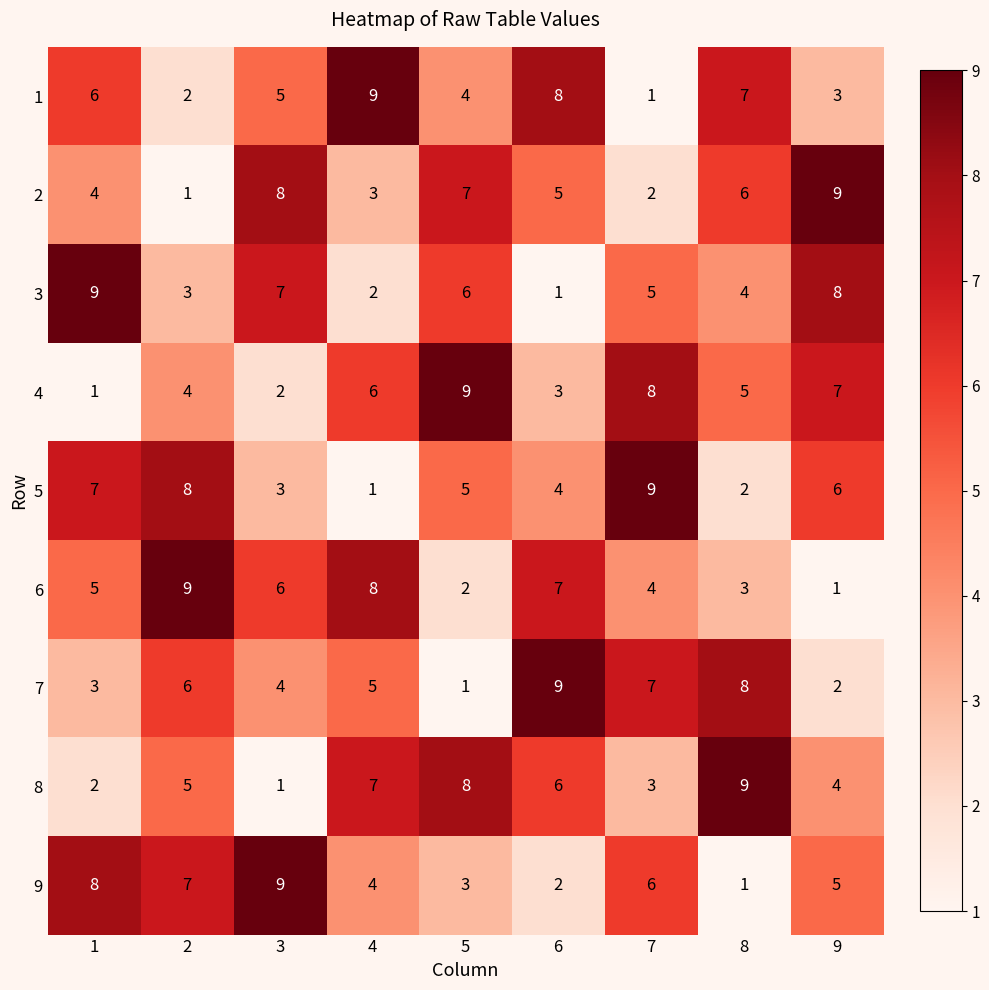

Count the number of data series in this chart.

9